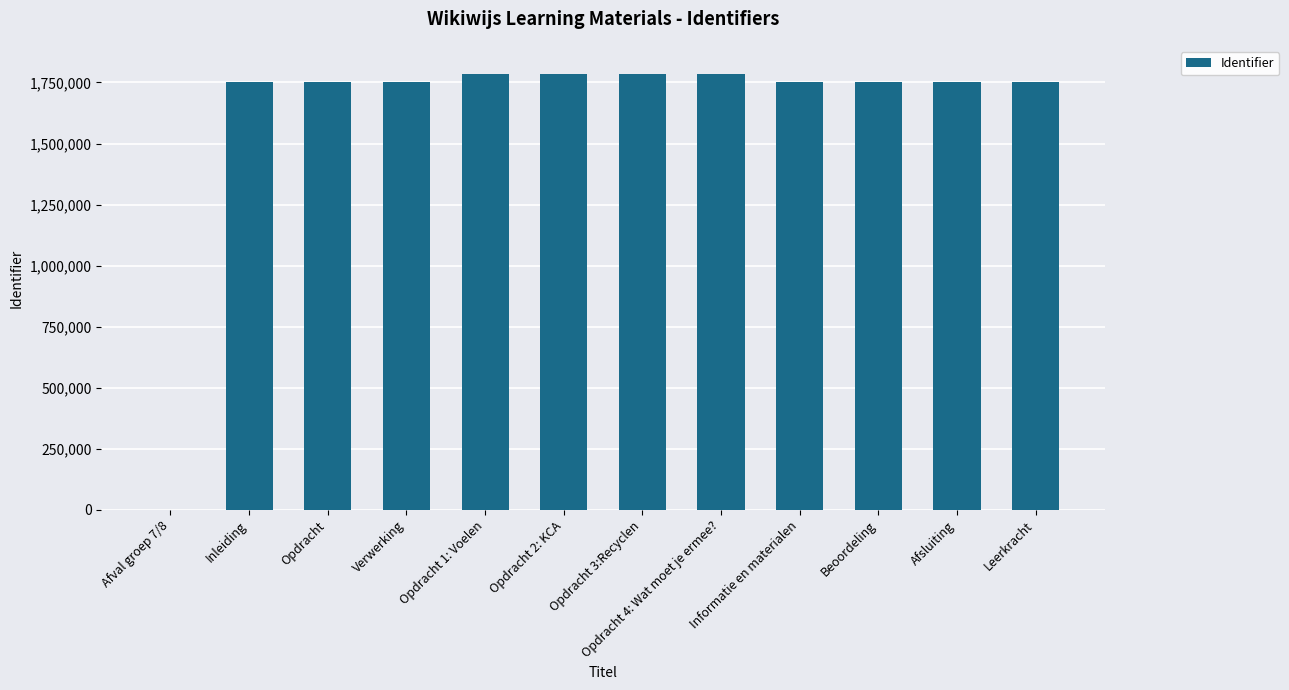

Which has a higher value, Beoordeling or Opdracht 4: Wat moet je ermee??

Opdracht 4: Wat moet je ermee?